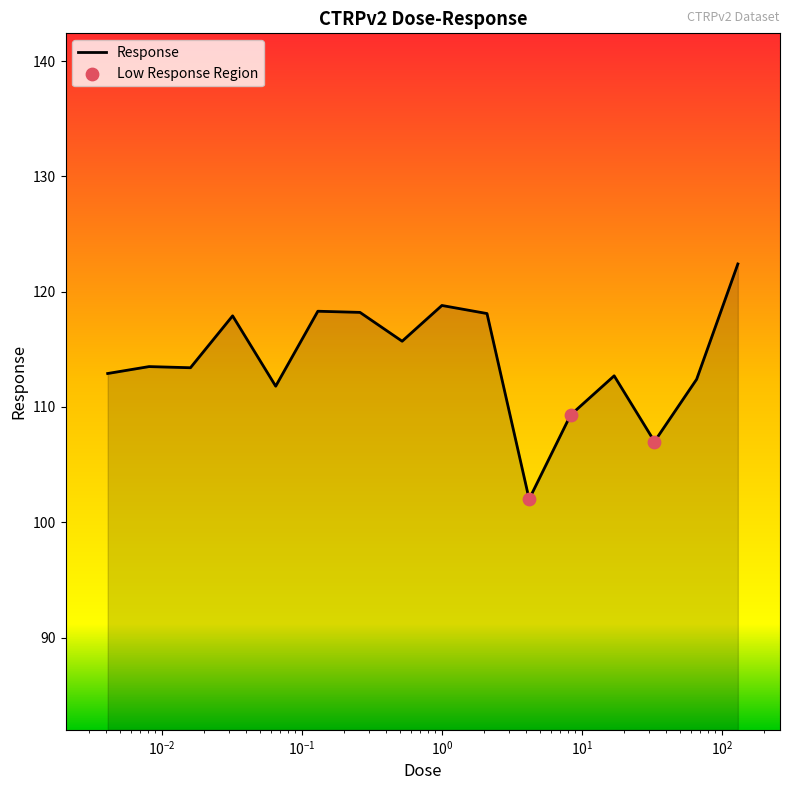

What is the maximum value shown in the chart?

122.4